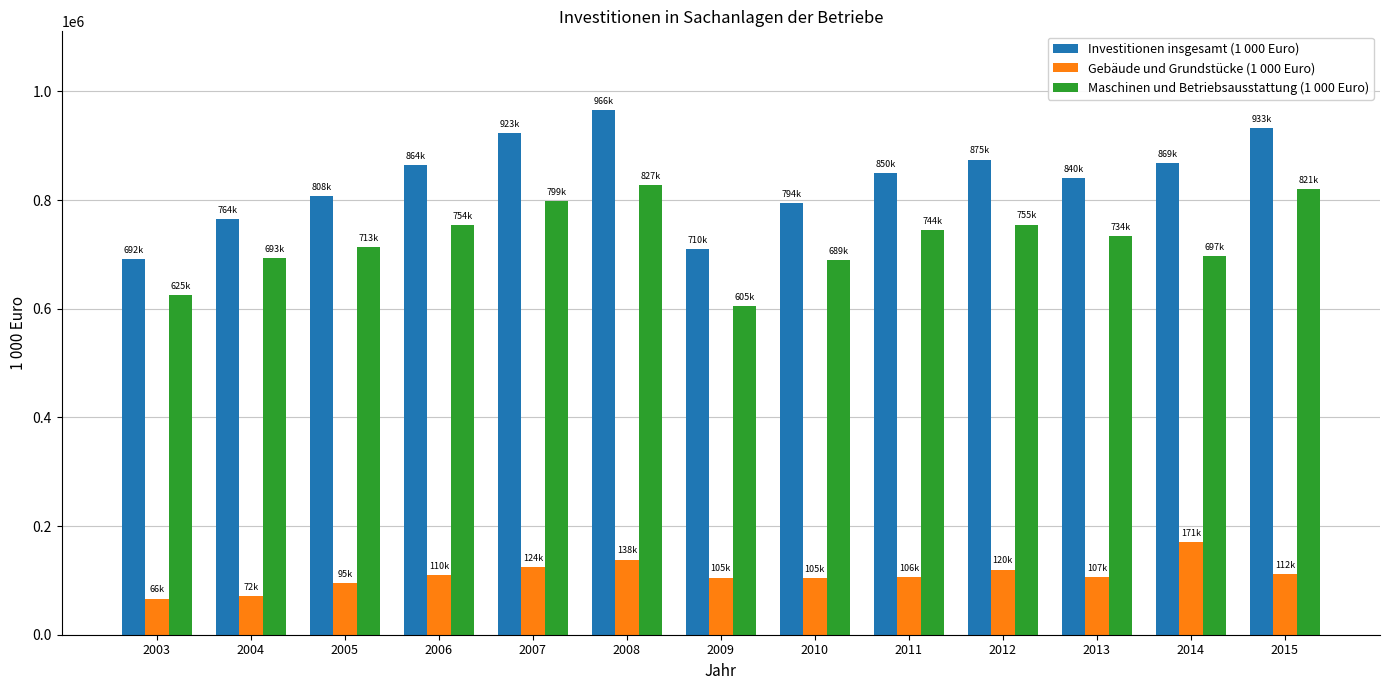

Is the value of Maschinen und Betriebsausstattung (1 000 Euro) at 2014 greater than the value of Investitionen insgesamt (1 000 Euro) at 2015?

No